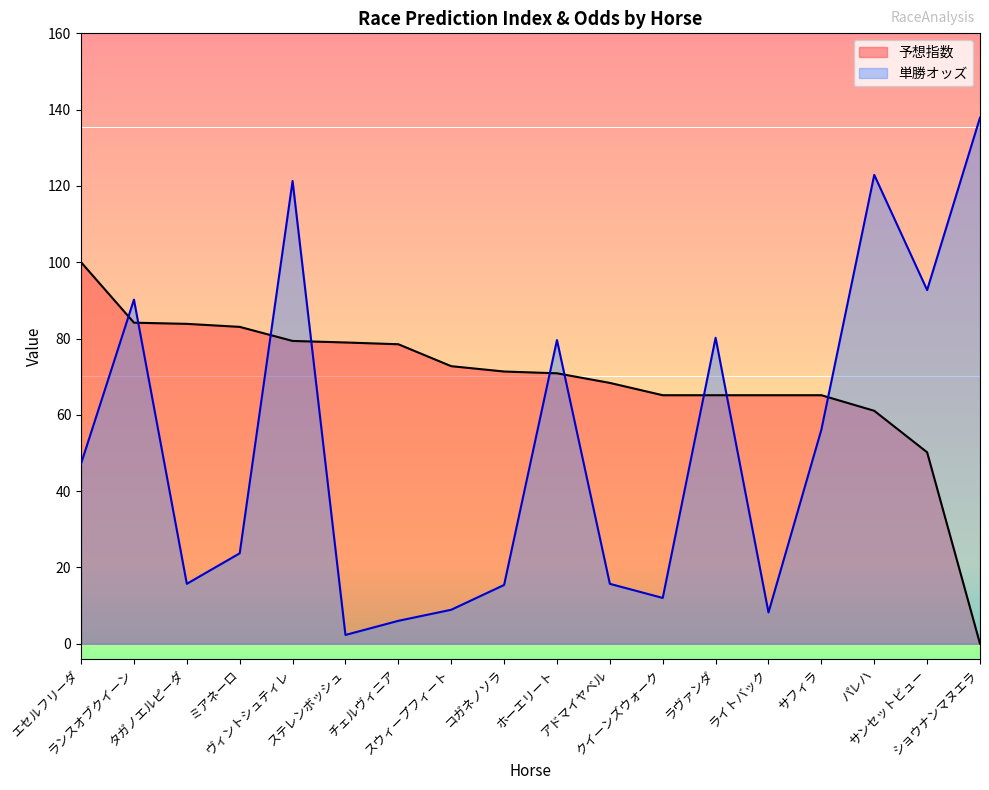

How many times do 予想指数 and 単勝オッズ cross each other?

9